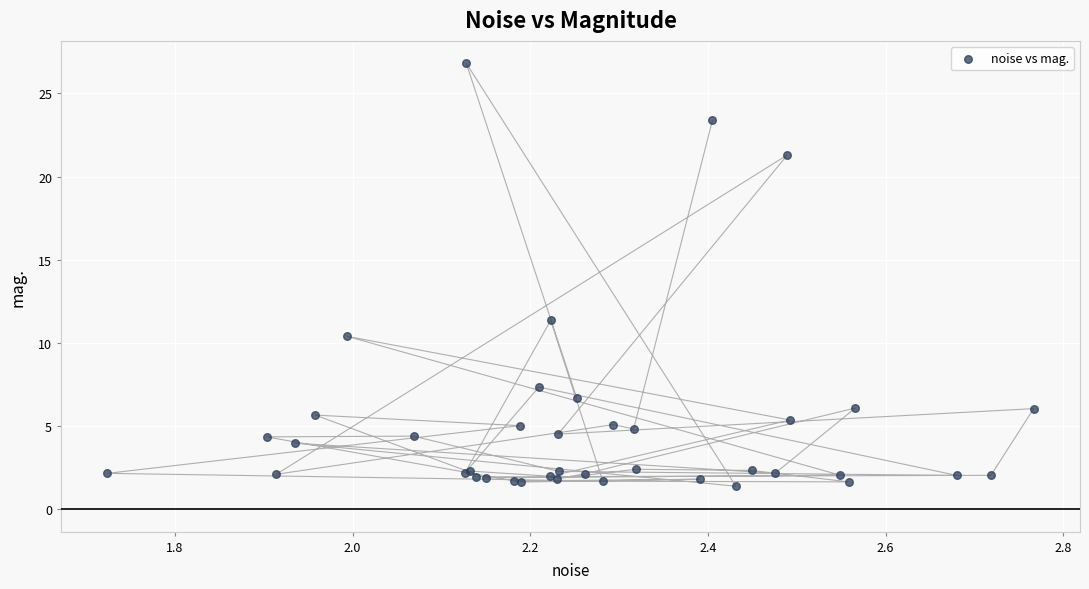

What Y value in the scatter plot is closest to 14?

11.4